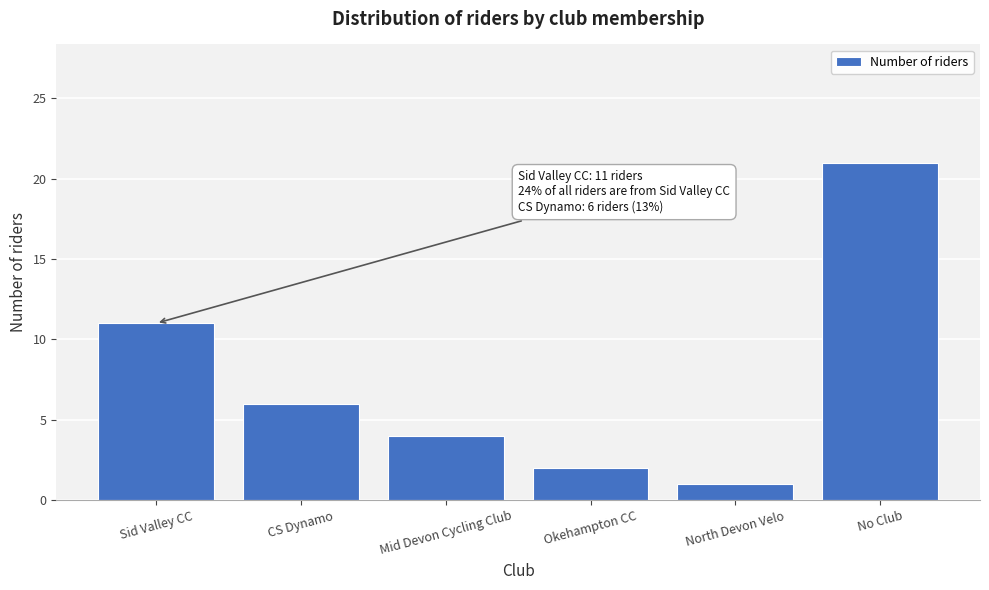

Reading left to right, what are all the values shown in this chart?

Sid Valley CC=11	CS Dynamo=6	Mid Devon Cycling Club=4	Okehampton CC=2	North Devon Velo=1	No Club=21